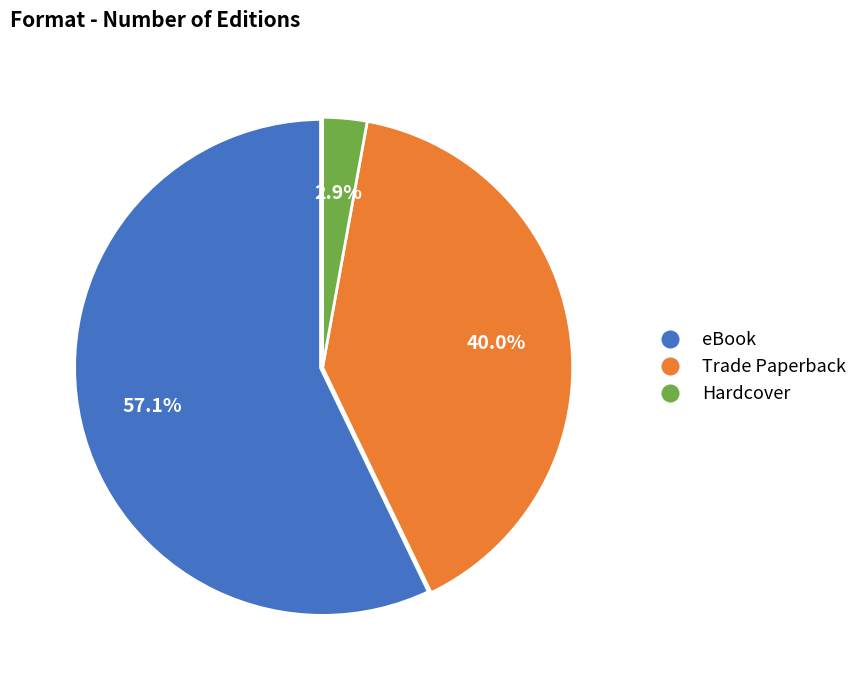

What is the total percentage of Trade Paperback and Hardcover?

42.9%